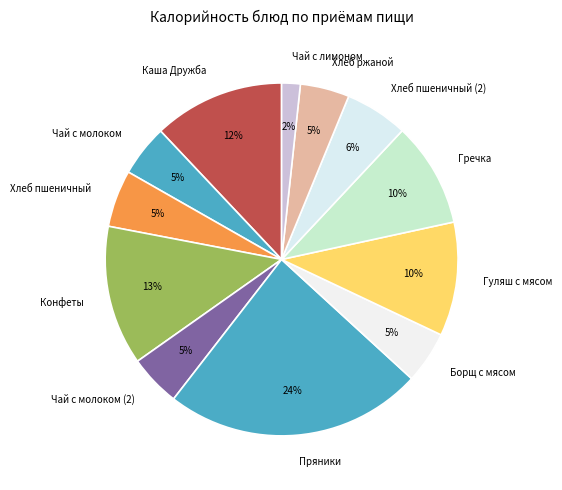

Which has a higher value, Чай с молоком (2) or Гуляш с мясом?

Гуляш с мясом